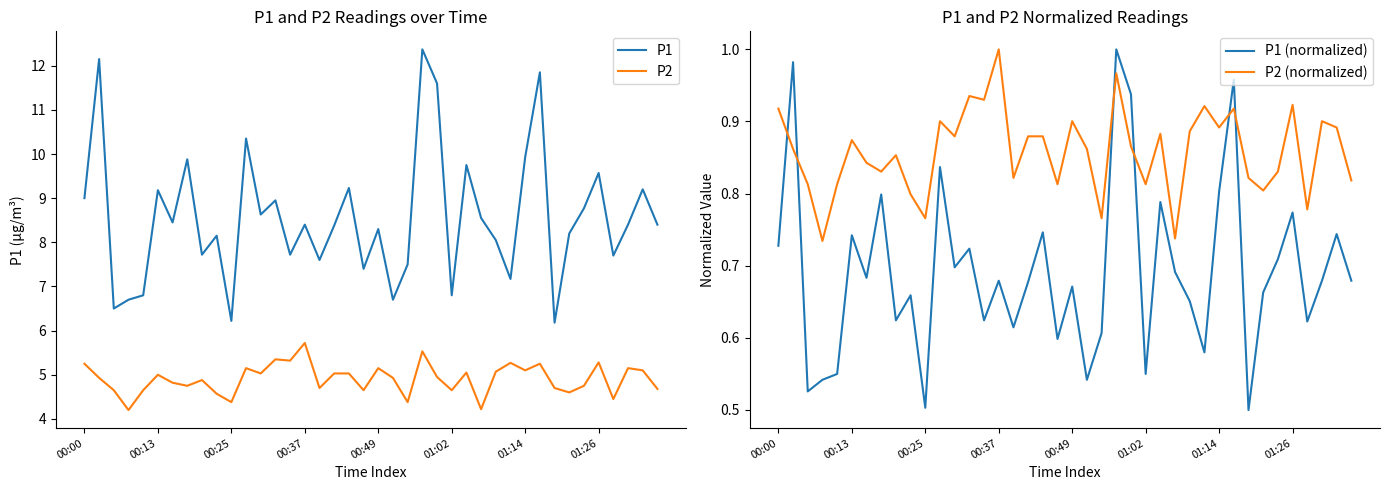

True or false: P1 (normalized) has a value of 0.6 at 16.

True